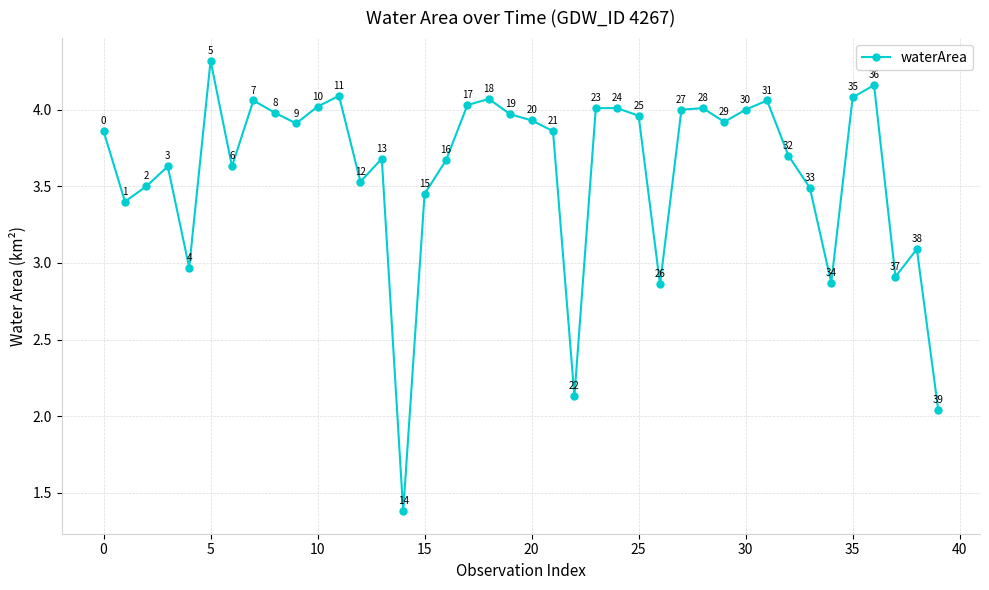

How many points are lower than both their immediate neighbors (excluding endpoints)?

11